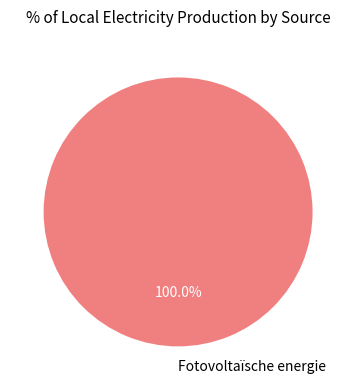

Is there a majority slice in this chart?

Yes